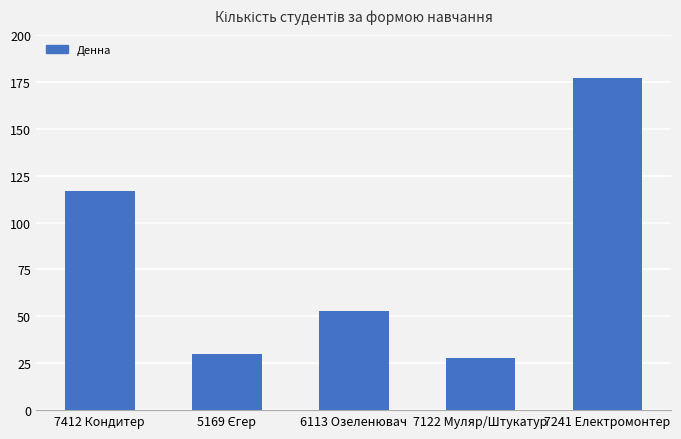

What is the minimum value shown in the chart?

28